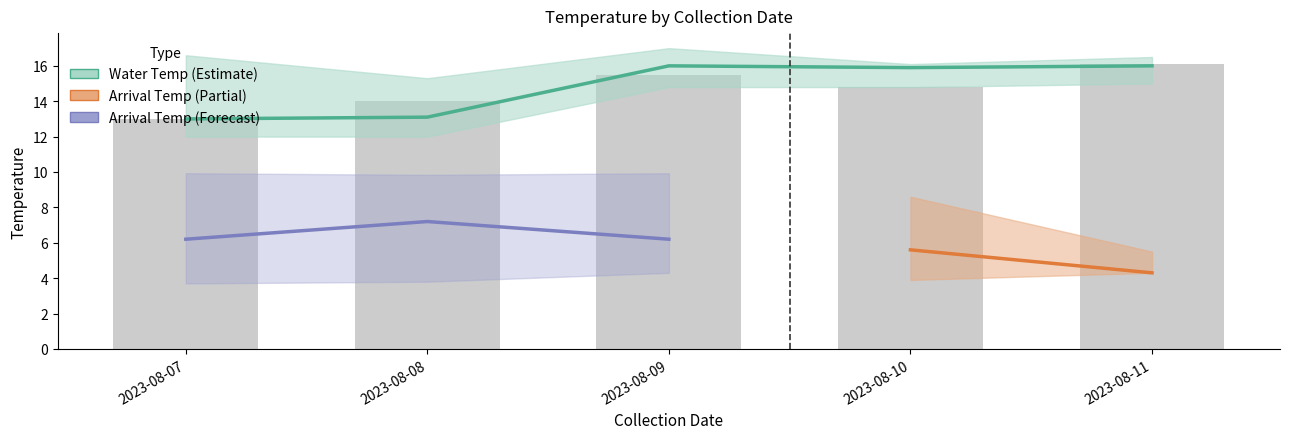

Which category has the highest value in the Water Temp lower series?

2023-08-11